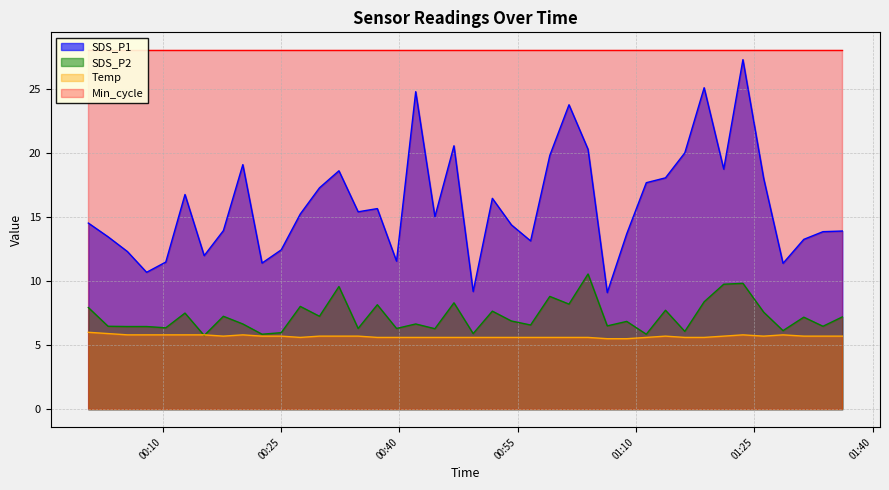

Which has a higher value, 2022/11/14 00:15:16 or 2022/11/14 00:46:56?

2022/11/14 00:46:56